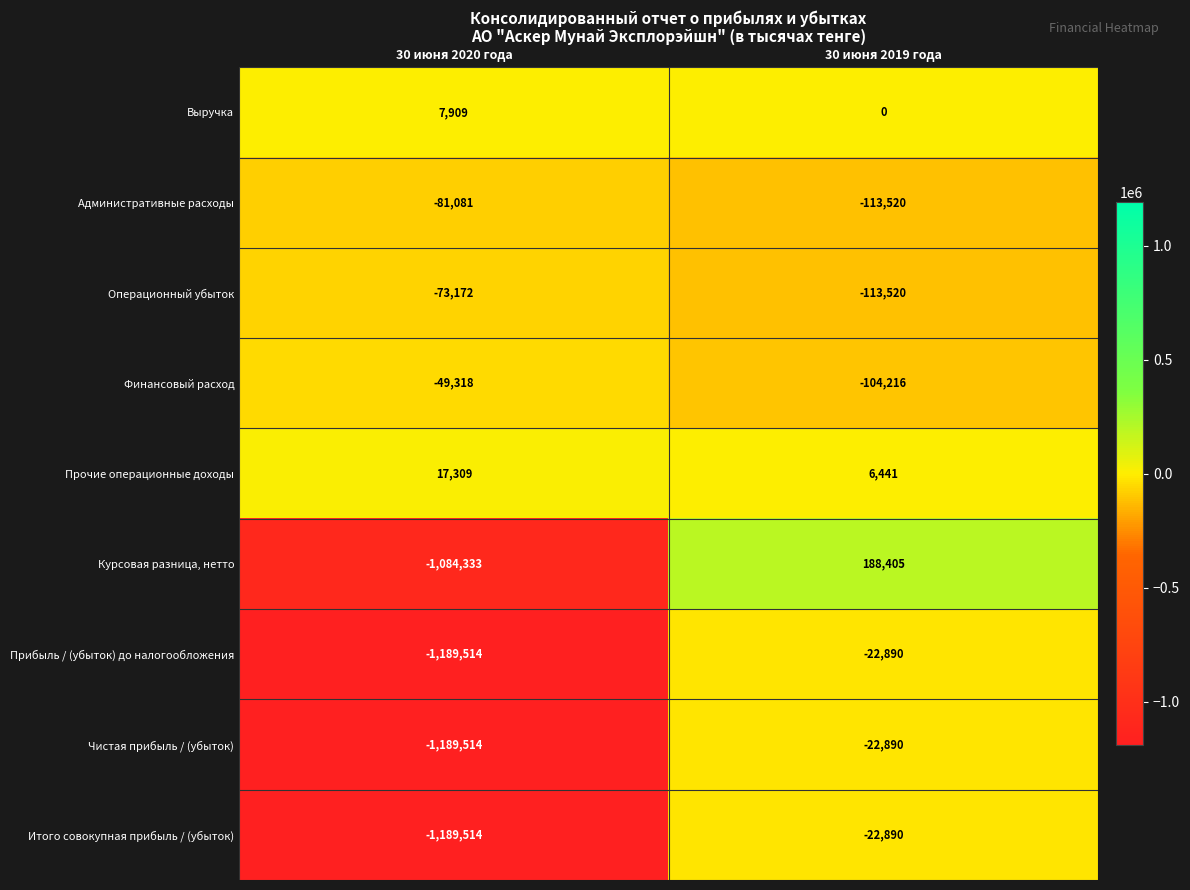

Reading right to left, list all the values displayed in this chart.

Выручка: 30 июня 2019 года=0	30 июня 2020 года=7909
Административные расходы: 30 июня 2019 года=-113520	30 июня 2020 года=-81081
Операционный убыток: 30 июня 2019 года=-113520	30 июня 2020 года=-73172
Финансовый расход: 30 июня 2019 года=-104216	30 июня 2020 года=-49318
Прочие операционные доходы: 30 июня 2019 года=6441	30 июня 2020 года=17309
Курсовая разница, нетто: 30 июня 2019 года=188405	30 июня 2020 года=-1084333
Прибыль / (убыток) до налогообложения: 30 июня 2019 года=-22890	30 июня 2020 года=-1189514
Чистая прибыль / (убыток): 30 июня 2019 года=-22890	30 июня 2020 года=-1189514
Итого совокупная прибыль / (убыток): 30 июня 2019 года=-22890	30 июня 2020 года=-1189514